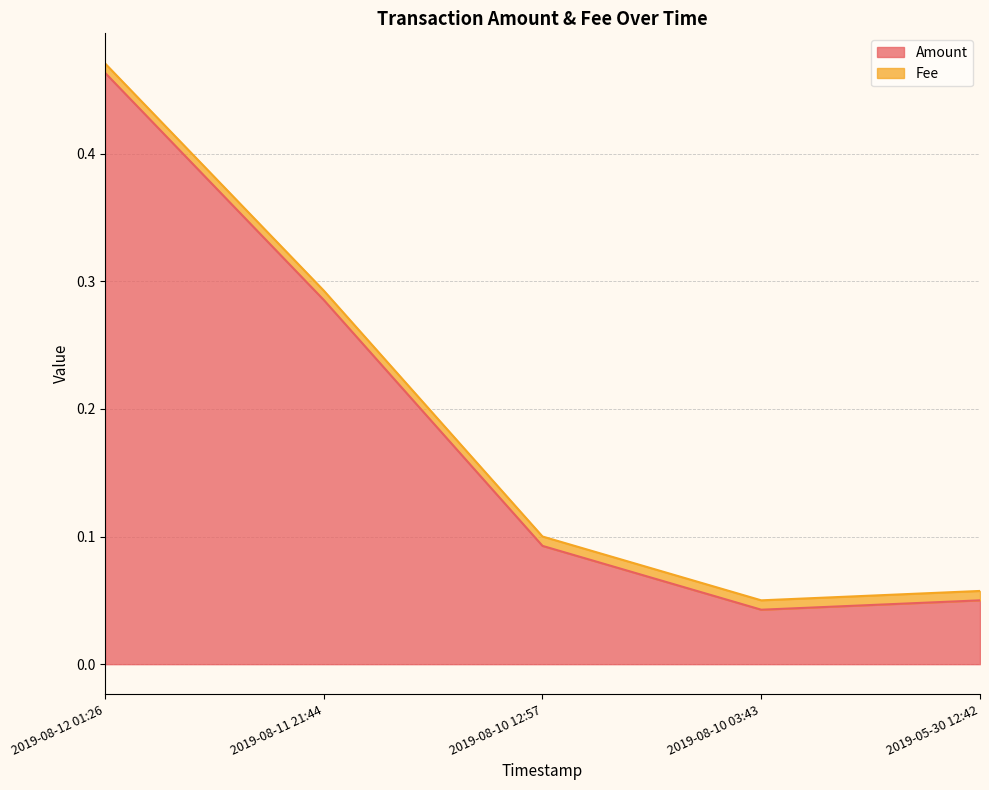

Does the chart have visible grid lines?

Yes